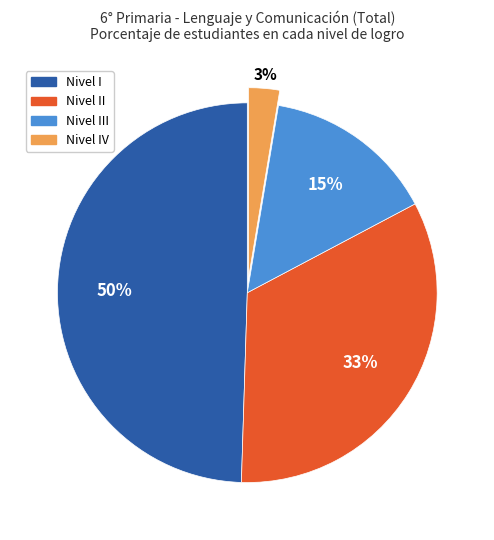

Does any single category account for the majority?

No